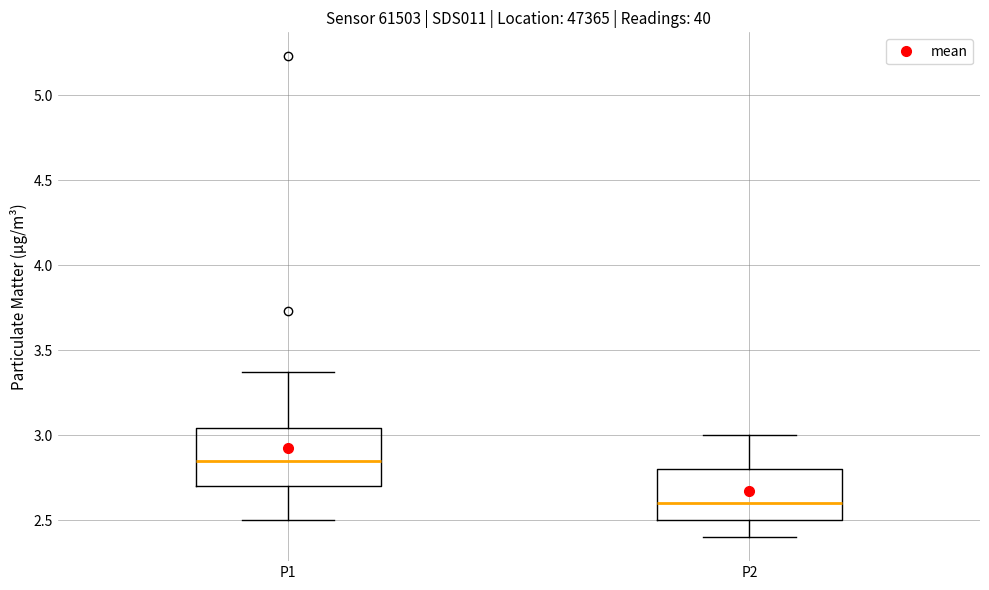

Reading left to right, transcribe this box plot: for each box, give where its median line is, the range the box spans, and where its two whiskers end, as read against the y-axis. The values are not printed on the chart, so give them approximately, as read against the axis.

P1: median 2.85, box 2.70 to 3.05, whiskers 2.50 to 3.35
P2: median 2.60, box 2.50 to 2.80, whiskers 2.40 to 3.00